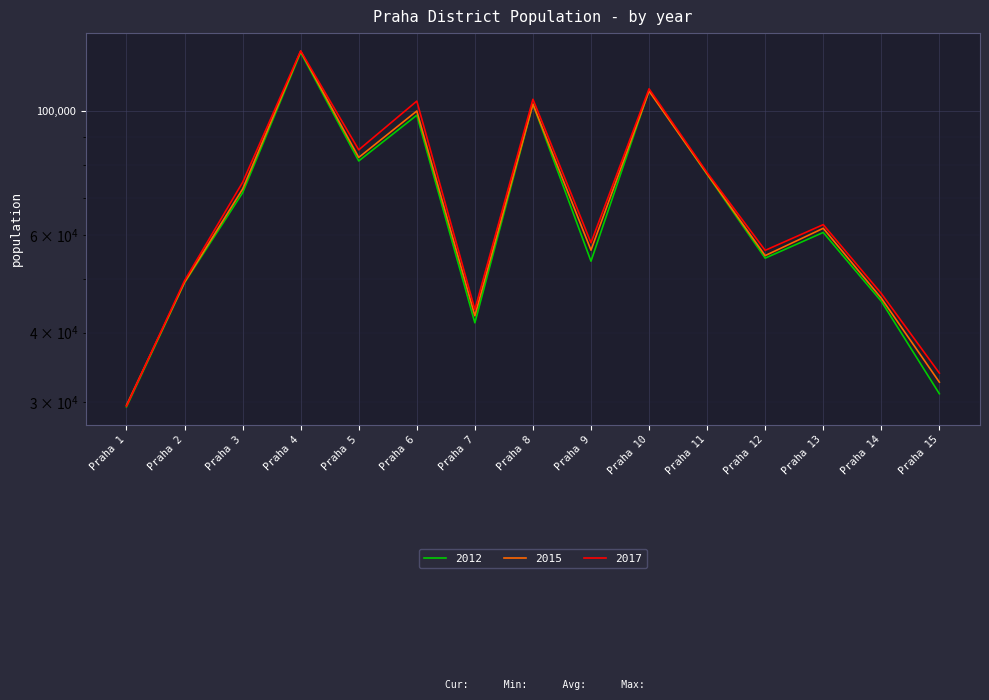

What is the value of the 2012 point at the 1st from the left?

29415